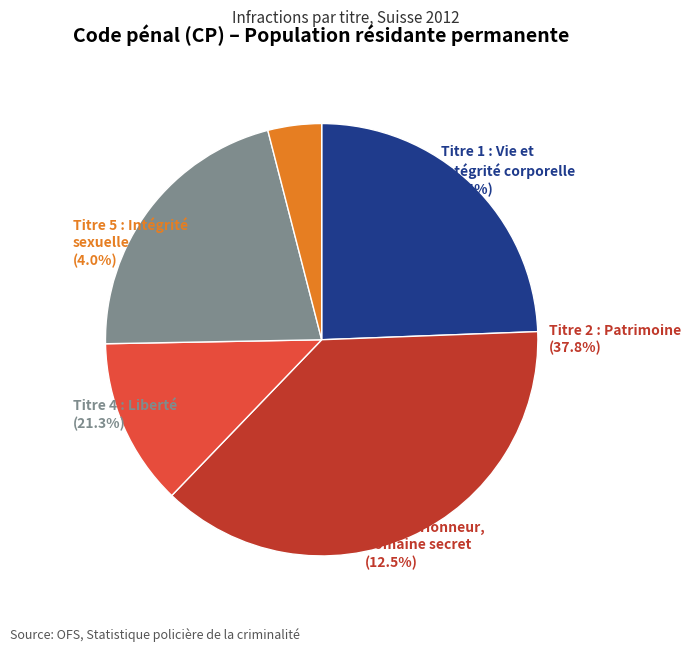

Combined, do Titre 1 : Vie et
intégrité corporelle and Titre 4 : Liberté account for over 50%?

No